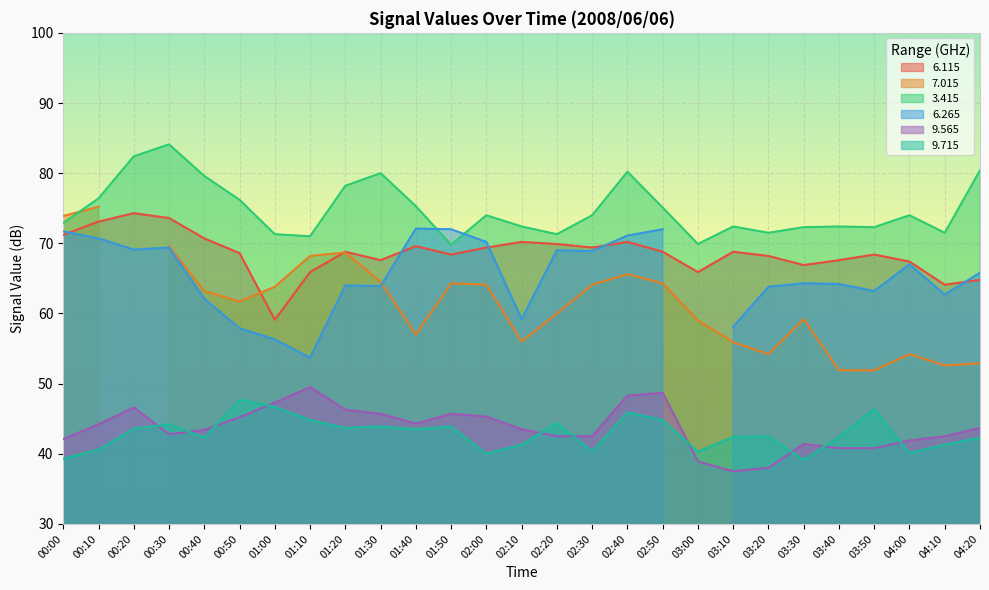

True or false: 3.415 has a value of 40.8 at 03:10.

False